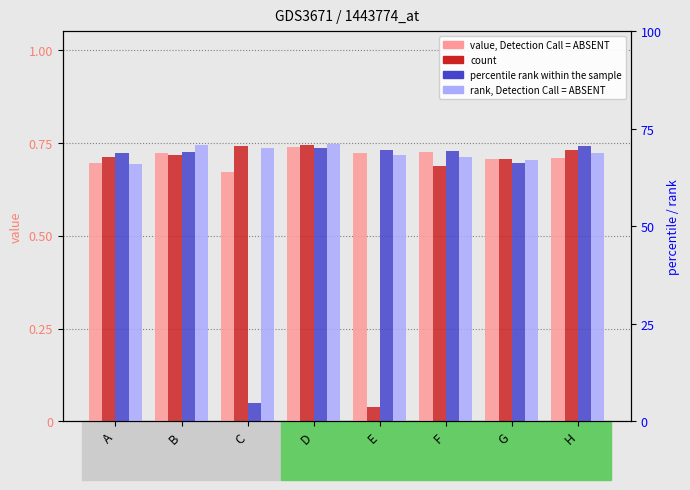

What is the greatest value displayed?

0.7